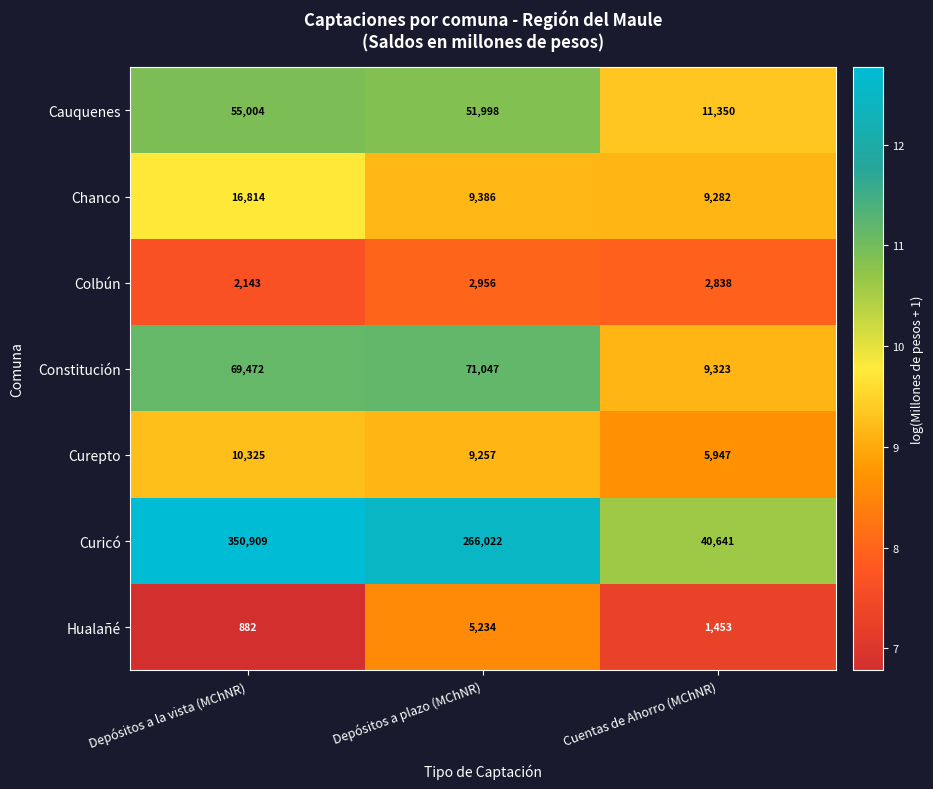

Read the Colbún value at Cuentas de Ahorro (MChNR), to the nearest 100.

2800